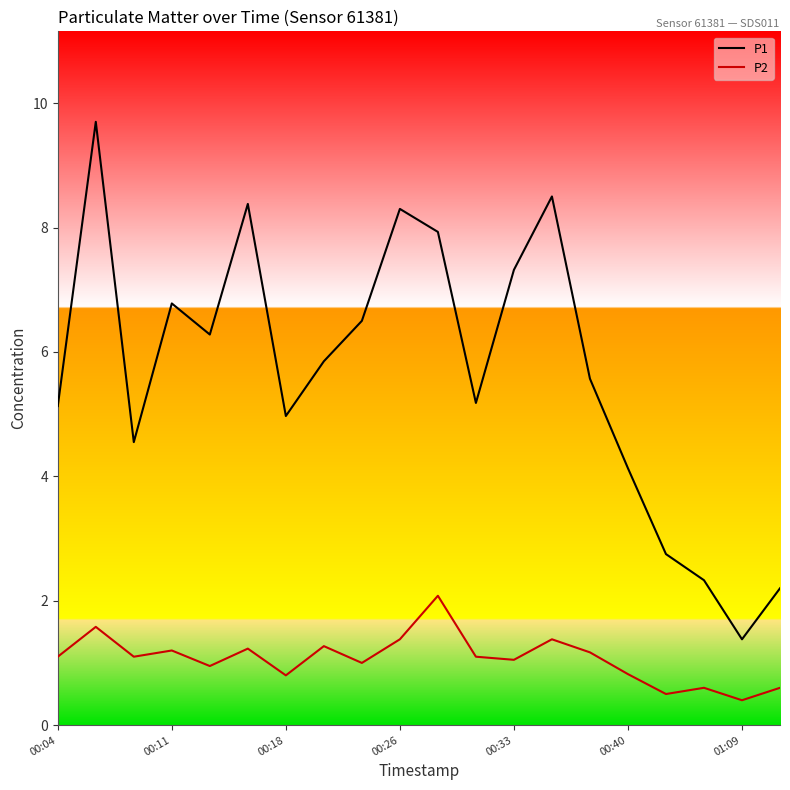

True or false: P1 and P2 cross at least once.

False